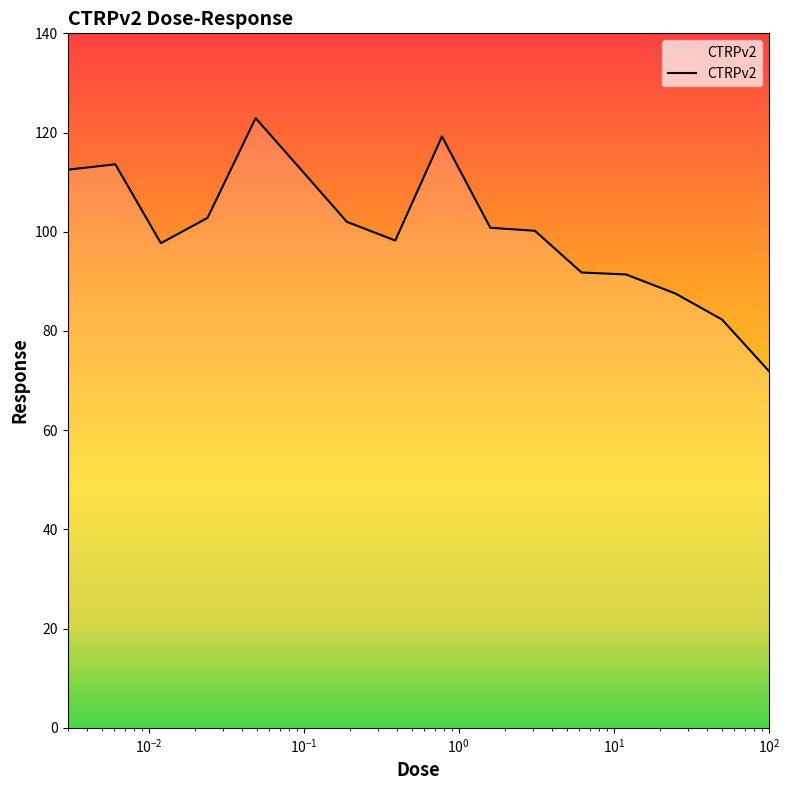

What is the greatest value displayed?

122.9